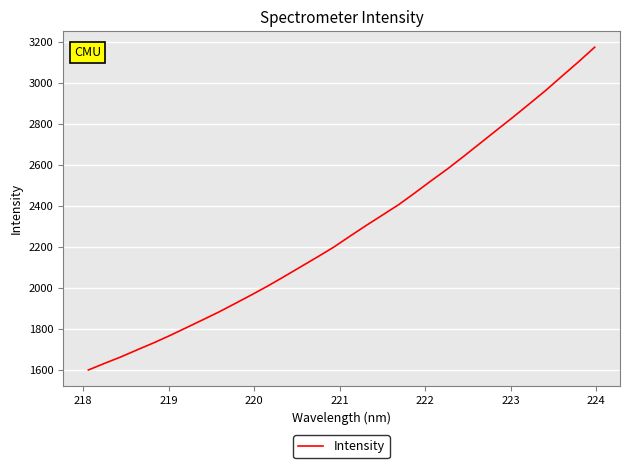

What is the difference between the maximum and minimum values?

1572.4